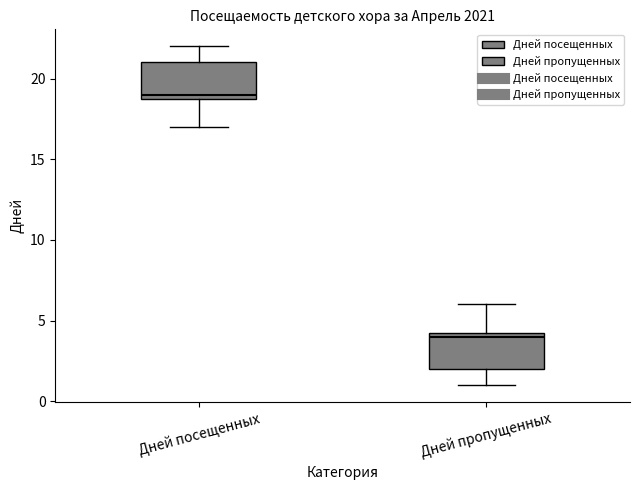

Reading left to right, read every box against the y-axis: the position of its median line, the range the box covers, and the ends of its whiskers. The values are not printed on the chart, so give them approximately, as read against the axis.

Дней посещенных: median 19.0 (just above the box's lower edge), box 19.0 to 21.0, whiskers 17.0 to 22.0
Дней пропущенных: median 4.0, box 2.0 to 4.5, whiskers 1.0 to 6.0